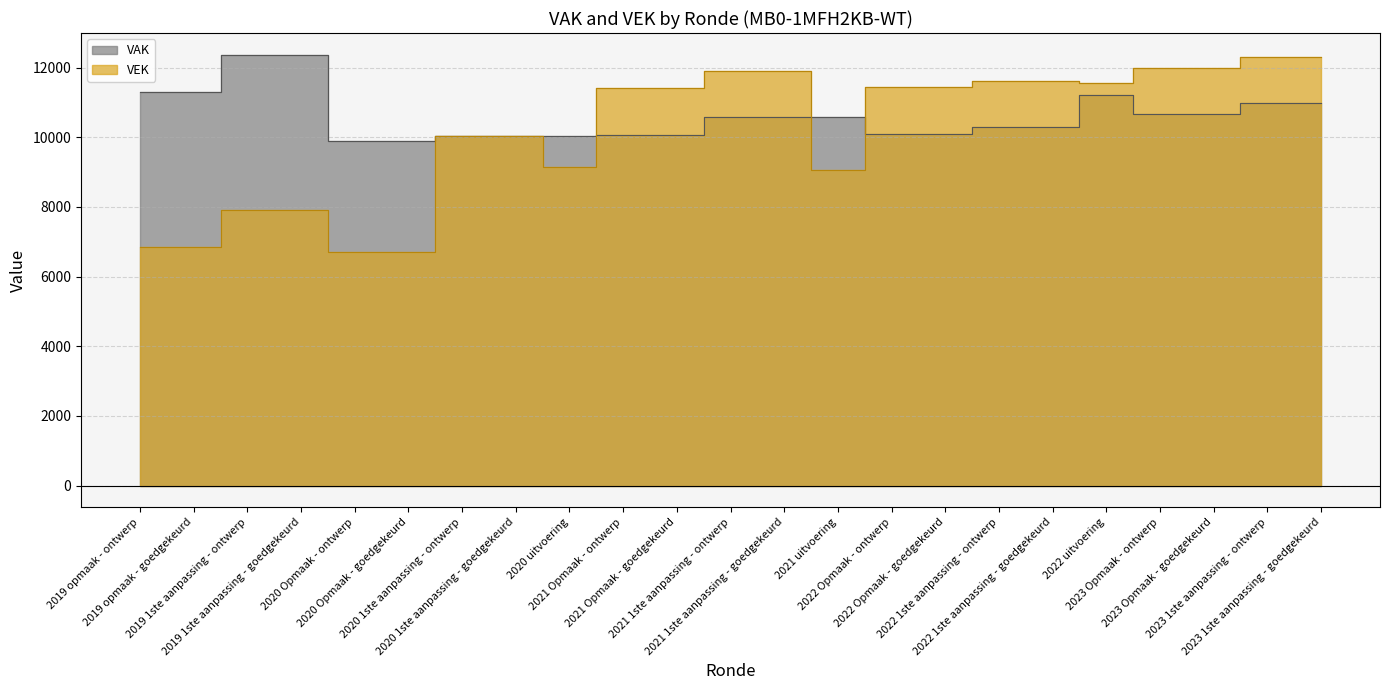

Reading left to right, what are all the values shown in this chart?

VAK: 2019 opmaak - ontwerp=11299	2019 opmaak - goedgekeurd=11299	2019 1ste aanpassing - ontwerp=12371	2019 1ste aanpassing - goedgekeurd=12371	2020 Opmaak - ontwerp=9884	2020 Opmaak - goedgekeurd=9884	2020 1ste aanpassing - ontwerp=10030	2020 1ste aanpassing - goedgekeurd=10030	2020 uitvoering=10029	2021 Opmaak - ontwerp=10075	2021 Opmaak - goedgekeurd=10075	2021 1ste aanpassing - ontwerp=10575	2021 1ste aanpassing - goedgekeurd=10575	2021 uitvoering=10574	2022 Opmaak - ontwerp=10104	2022 Opmaak - goedgekeurd=10104	2022 1ste aanpassing - ontwerp=10283	2022 1ste aanpassing - goedgekeurd=10283	2022 uitvoering=11222	2023 Opmaak - ontwerp=10655	2023 Opmaak - goedgekeurd=10655	2023 1ste aanpassing - ontwerp=10975	2023 1ste aanpassing - goedgekeurd=10975
VEK: 2019 opmaak - ontwerp=6836	2019 opmaak - goedgekeurd=6836	2019 1ste aanpassing - ontwerp=7908	2019 1ste aanpassing - goedgekeurd=7908	2020 Opmaak - ontwerp=6701	2020 Opmaak - goedgekeurd=6701	2020 1ste aanpassing - ontwerp=10030	2020 1ste aanpassing - goedgekeurd=10030	2020 uitvoering=9131	2021 Opmaak - ontwerp=11411	2021 Opmaak - goedgekeurd=11411	2021 1ste aanpassing - ontwerp=11911	2021 1ste aanpassing - goedgekeurd=11911	2021 uitvoering=9052	2022 Opmaak - ontwerp=11440	2022 Opmaak - goedgekeurd=11440	2022 1ste aanpassing - ontwerp=11619	2022 1ste aanpassing - goedgekeurd=11619	2022 uitvoering=11564	2023 Opmaak - ontwerp=11991	2023 Opmaak - goedgekeurd=11991	2023 1ste aanpassing - ontwerp=12311	2023 1ste aanpassing - goedgekeurd=12311